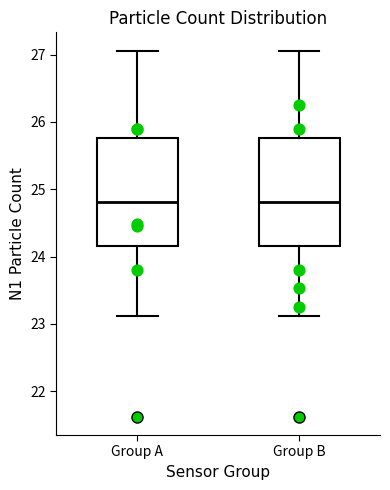

Reading left to right, read every box against the y-axis: the position of its median line, the range the box covers, and the ends of its whiskers. The values are not printed on the chart, so give them approximately, as read against the axis.

Group A: median 24.8, box 24.2 to 25.8, whiskers 23.1 to 27.1
Group B: median 24.8, box 24.2 to 25.8, whiskers 23.1 to 27.1